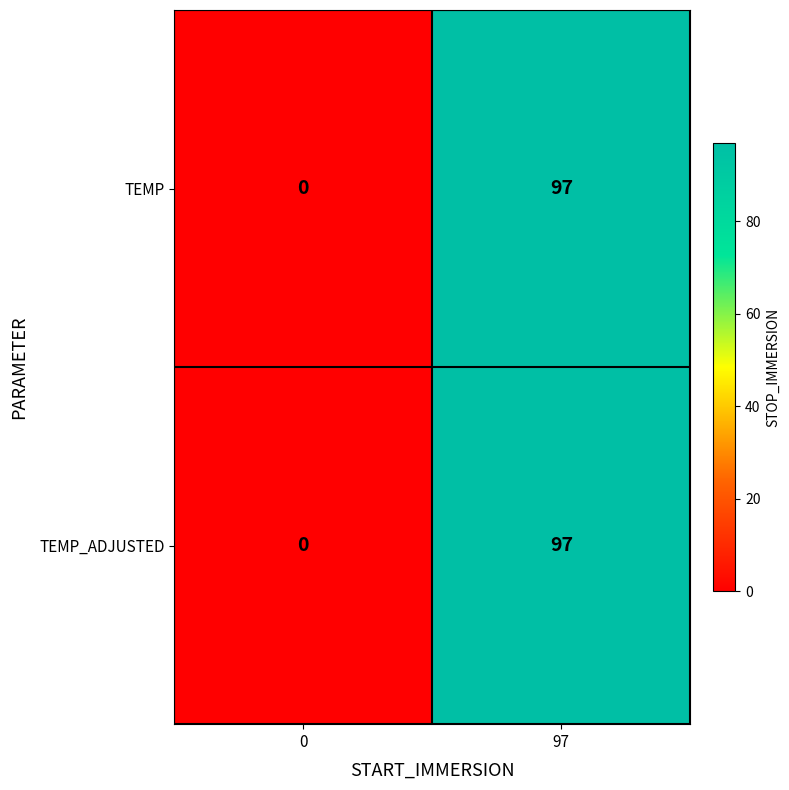

At how many categories does at least one series exceed 44?

1